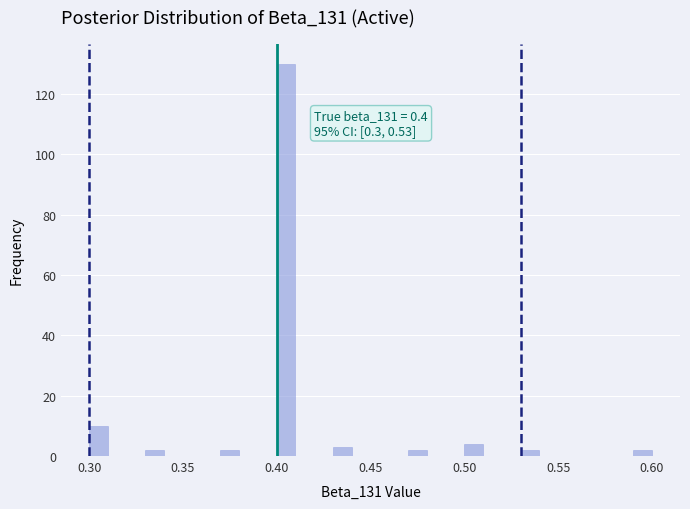

Around what value on the x-axis is the tallest bar? Give the approximate position of its centre, as read against the axis.

0.405